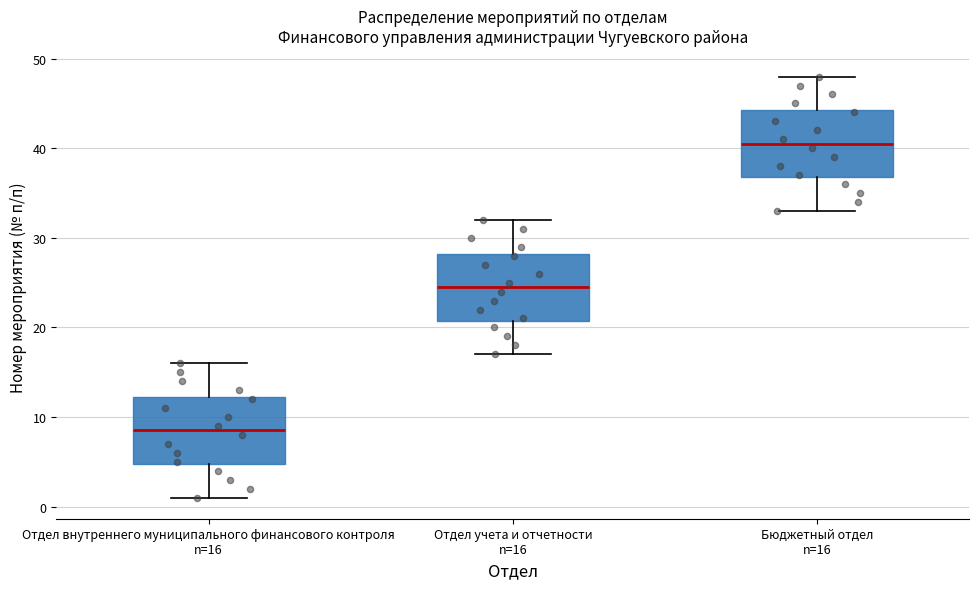

Where does the median line of the box for Отдел учета и отчетности n=16 sit on the y-axis? The values are not printed on the chart, so give them approximately, as read against the axis.

25